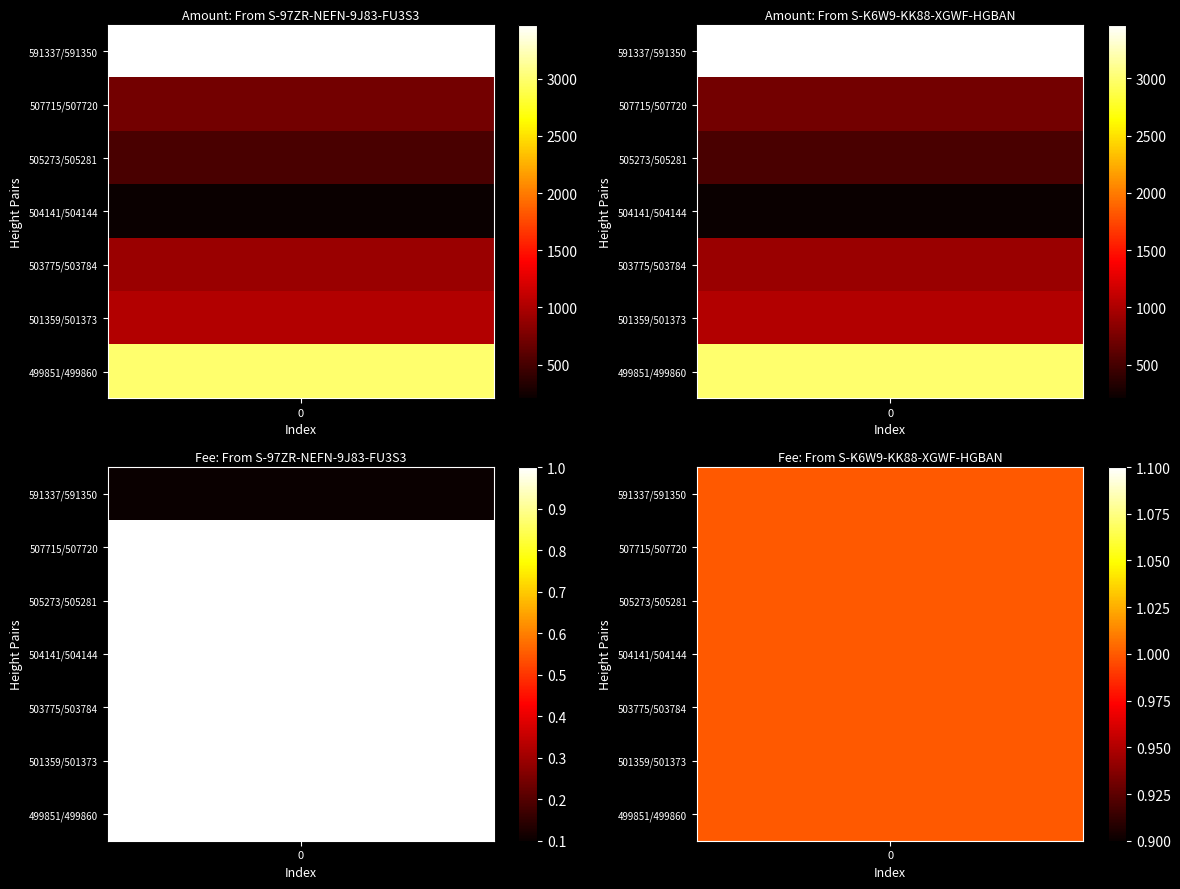

What is the difference between the maximum and minimum values in the S-97ZR-NEFN-9J83-FU3S3 series?

3265.5